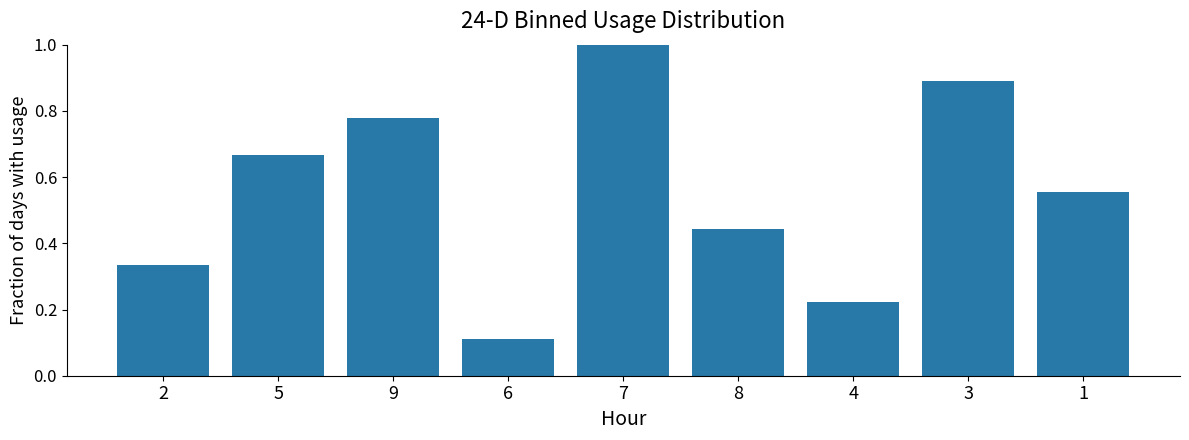

Are the bars grouped side by side (vs. stacked)?

No